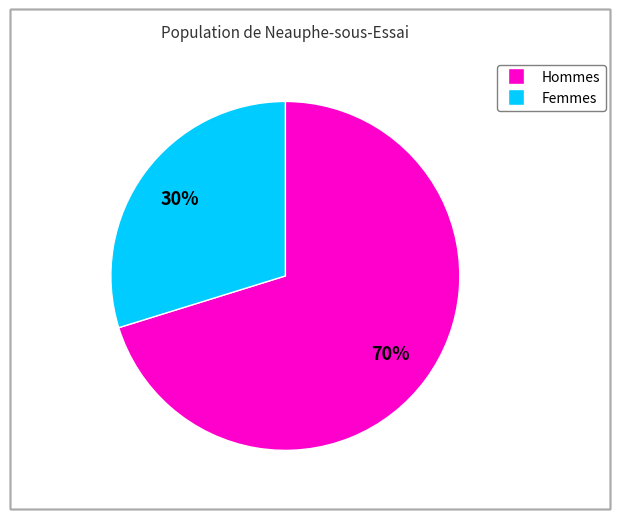

To the nearest percent, what is the average slice percentage?

50%